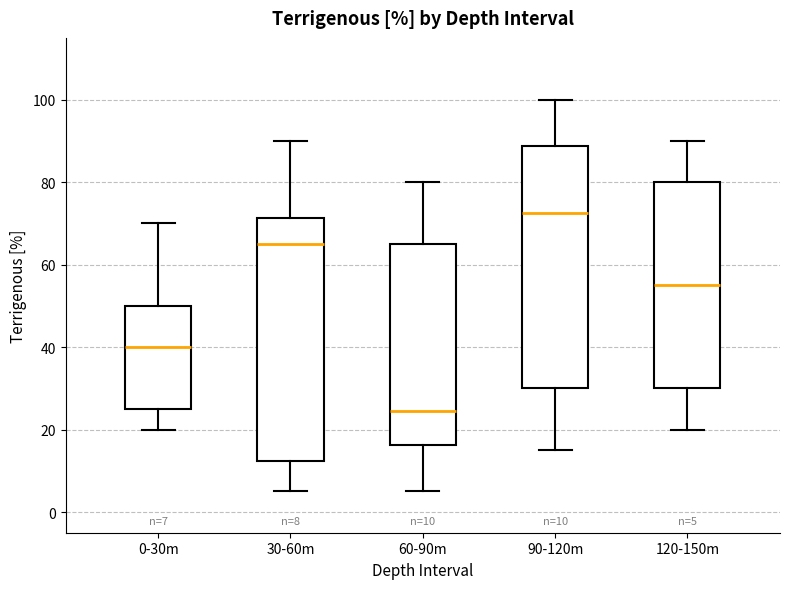

Which box's median line is the highest?

90-120m